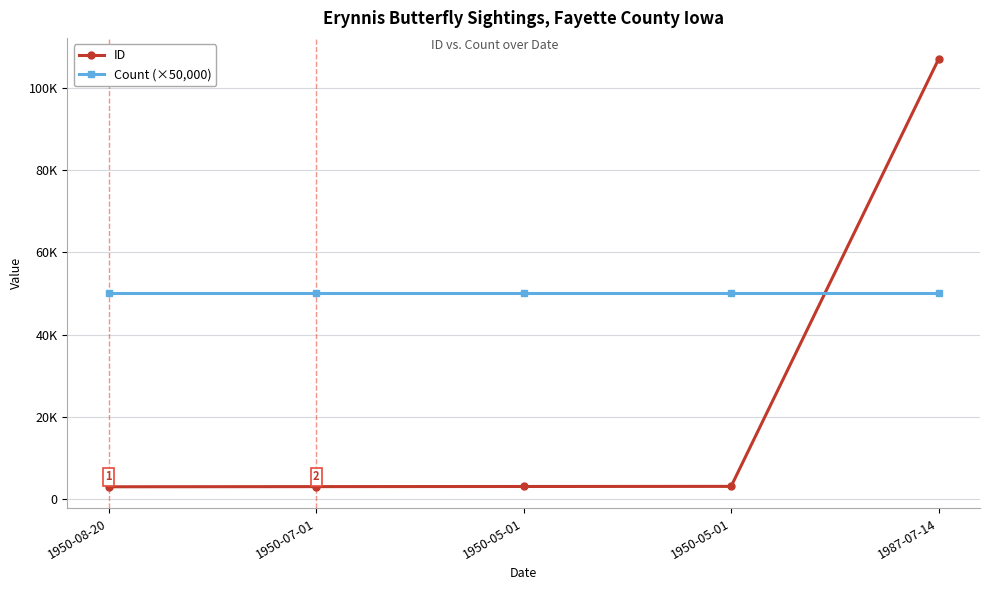

True or false: Count (×50,000) has more than 1 points higher than both neighbors.

False